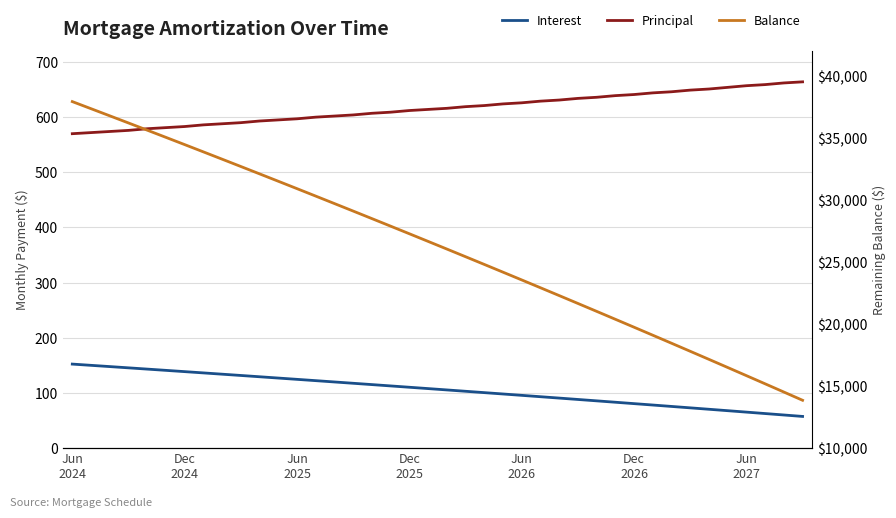

True or false: Interest and Principal cross at least once.

False